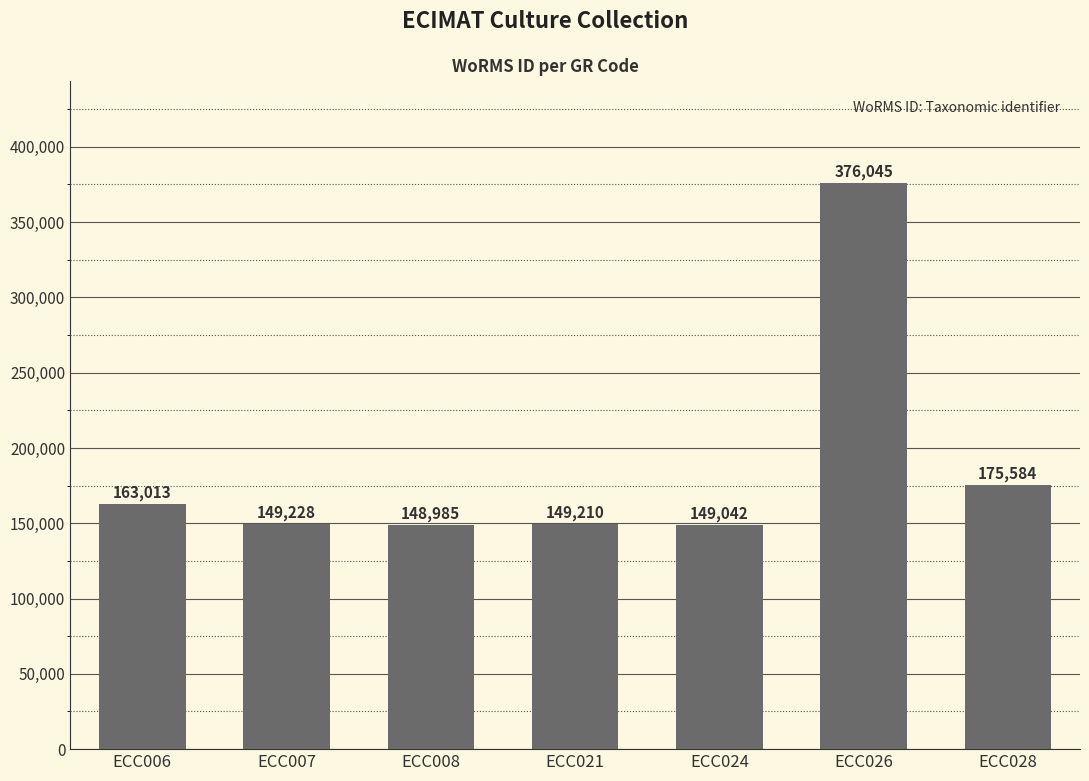

What is the difference between the values at ECC021 and ECC006?

13803